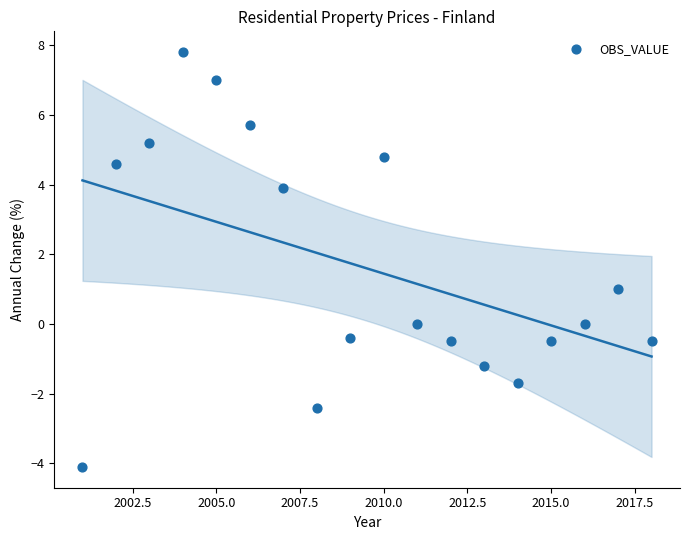

What is the range of X values (max minus min)?

17.0